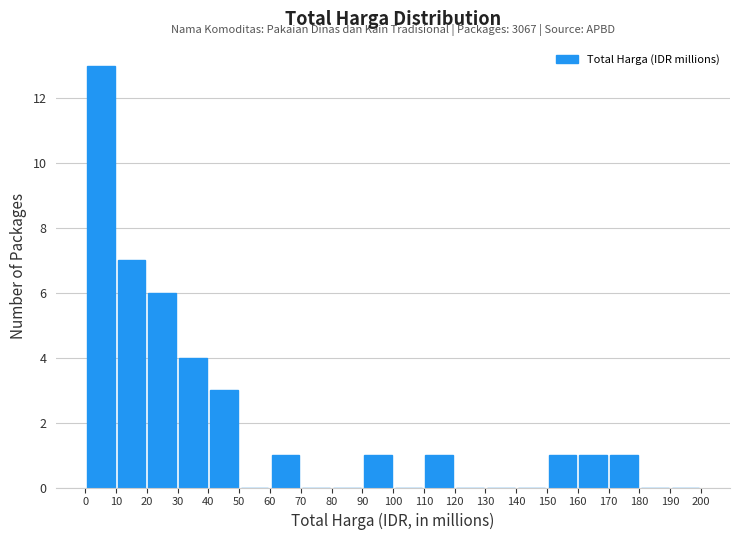

Which range on the x-axis has the tallest bar?

0 to 10